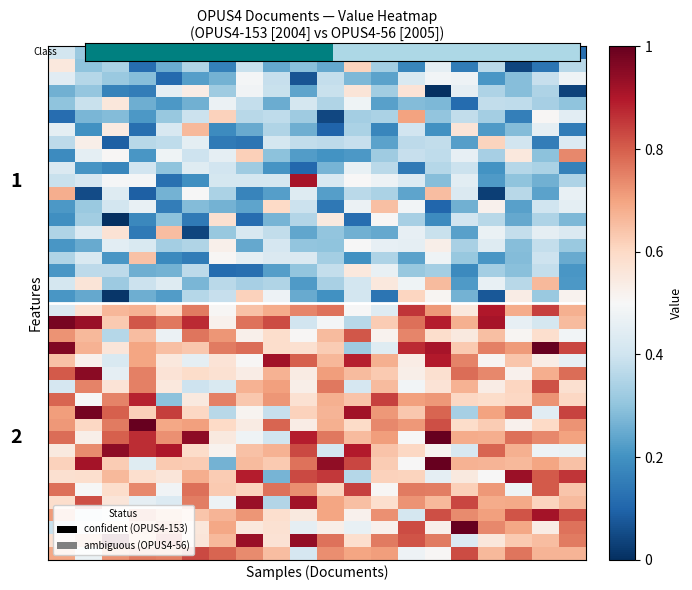

How many distinct data groups are displayed?

40